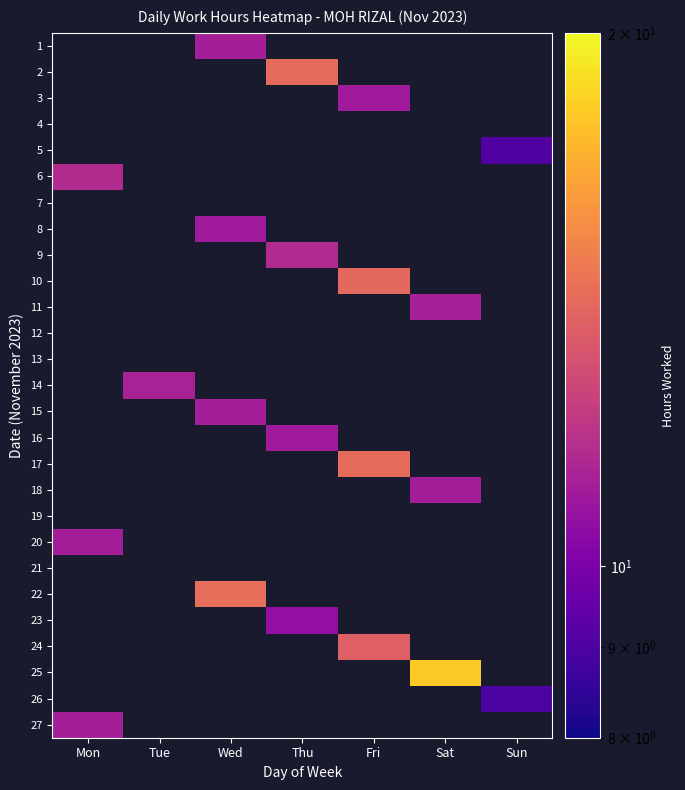

Reading left to right, transcribe all the data shown in this chart.

1: Mon=0.0	Tue=0.0	Wed=11.2	Thu=0.0	Fri=0.0	Sat=0.0	Sun=0.0
2: Mon=0.0	Tue=0.0	Wed=0.0	Thu=14.2	Fri=0.0	Sat=0.0	Sun=0.0
3: Mon=0.0	Tue=0.0	Wed=0.0	Thu=0.0	Fri=11.0	Sat=0.0	Sun=0.0
4: Mon=0.0	Tue=0.0	Wed=0.0	Thu=0.0	Fri=0.0	Sat=0.0	Sun=0.0
5: Mon=0.0	Tue=0.0	Wed=0.0	Thu=0.0	Fri=0.0	Sat=0.0	Sun=9.1
6: Mon=11.6	Tue=0.0	Wed=0.0	Thu=0.0	Fri=0.0	Sat=0.0	Sun=0.0
7: Mon=0.0	Tue=0.0	Wed=0.0	Thu=0.0	Fri=0.0	Sat=0.0	Sun=0.0
8: Mon=0.0	Tue=0.0	Wed=11.0	Thu=0.0	Fri=0.0	Sat=0.0	Sun=0.0
9: Mon=0.0	Tue=0.0	Wed=0.0	Thu=11.6	Fri=0.0	Sat=0.0	Sun=0.0
10: Mon=0.0	Tue=0.0	Wed=0.0	Thu=0.0	Fri=14.1	Sat=0.0	Sun=0.0
11: Mon=0.0	Tue=0.0	Wed=0.0	Thu=0.0	Fri=0.0	Sat=11.2	Sun=0.0
12: Mon=0.0	Tue=0.0	Wed=0.0	Thu=0.0	Fri=0.0	Sat=0.0	Sun=0.0
13: Mon=0.0	Tue=0.0	Wed=0.0	Thu=0.0	Fri=0.0	Sat=0.0	Sun=0.0
14: Mon=0.0	Tue=11.2	Wed=0.0	Thu=0.0	Fri=0.0	Sat=0.0	Sun=0.0
15: Mon=0.0	Tue=0.0	Wed=11.2	Thu=0.0	Fri=0.0	Sat=0.0	Sun=0.0
16: Mon=0.0	Tue=0.0	Wed=0.0	Thu=11.0	Fri=0.0	Sat=0.0	Sun=0.0
17: Mon=0.0	Tue=0.0	Wed=0.0	Thu=0.0	Fri=14.2	Sat=0.0	Sun=0.0
18: Mon=0.0	Tue=0.0	Wed=0.0	Thu=0.0	Fri=0.0	Sat=11.1	Sun=0.0
19: Mon=0.0	Tue=0.0	Wed=0.0	Thu=0.0	Fri=0.0	Sat=0.0	Sun=0.0
20: Mon=11.1	Tue=0.0	Wed=0.0	Thu=0.0	Fri=0.0	Sat=0.0	Sun=0.0
21: Mon=0.0	Tue=0.0	Wed=0.0	Thu=0.0	Fri=0.0	Sat=0.0	Sun=0.0
22: Mon=0.0	Tue=0.0	Wed=14.3	Thu=0.0	Fri=0.0	Sat=0.0	Sun=0.0
23: Mon=0.0	Tue=0.0	Wed=0.0	Thu=10.6	Fri=0.0	Sat=0.0	Sun=0.0
24: Mon=0.0	Tue=0.0	Wed=0.0	Thu=0.0	Fri=13.7	Sat=0.0	Sun=0.0
25: Mon=0.0	Tue=0.0	Wed=0.0	Thu=0.0	Fri=0.0	Sat=18.1	Sun=0.0
26: Mon=0.0	Tue=0.0	Wed=0.0	Thu=0.0	Fri=0.0	Sat=0.0	Sun=9.0
27: Mon=11.2	Tue=0.0	Wed=0.0	Thu=0.0	Fri=0.0	Sat=0.0	Sun=0.0